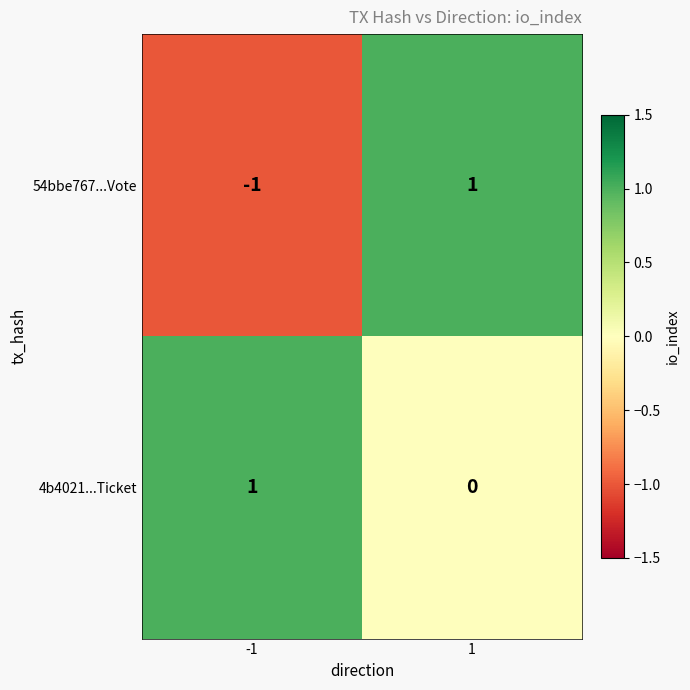

The 54bbe767...Vote series shows 0 at 1. True or false?

False